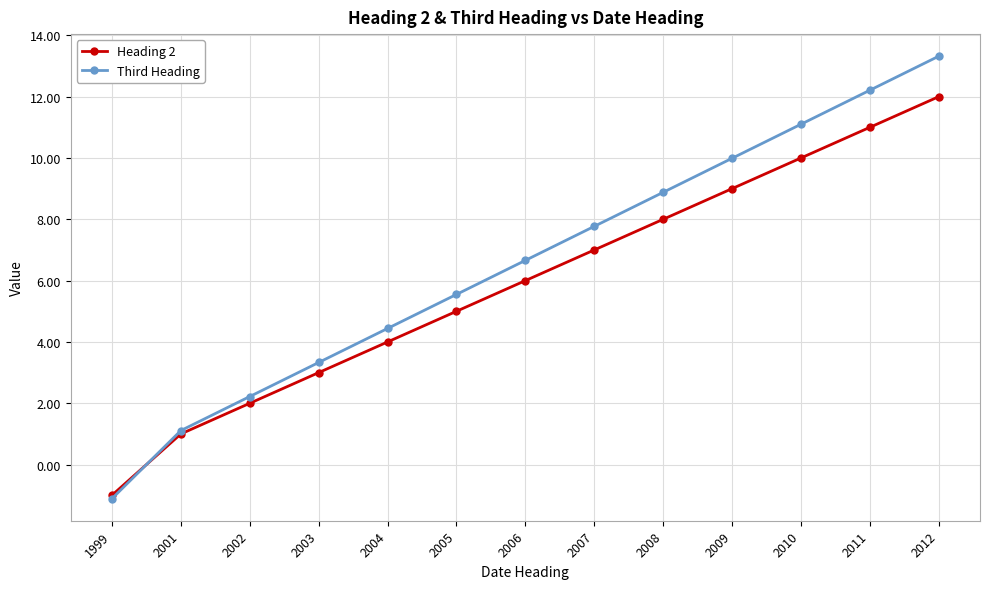

Rank the series by their average value, from highest to lowest.

Third Heading, Heading 2